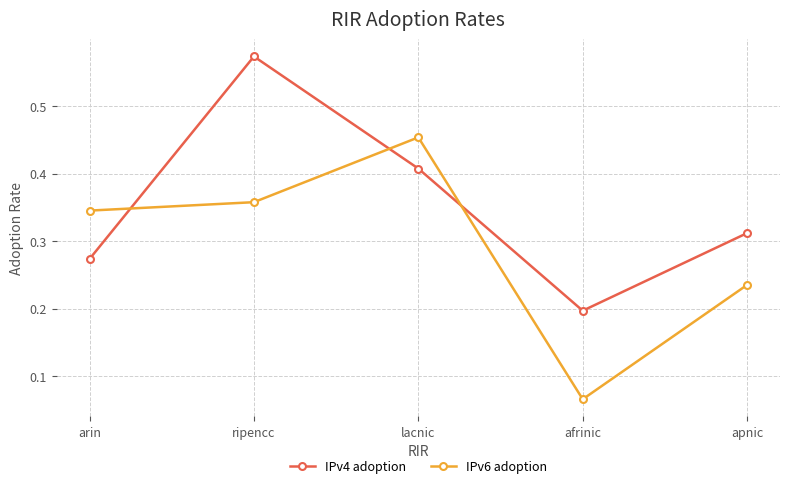

At which category does IPv6 adoption reach its first local peak?

lacnic